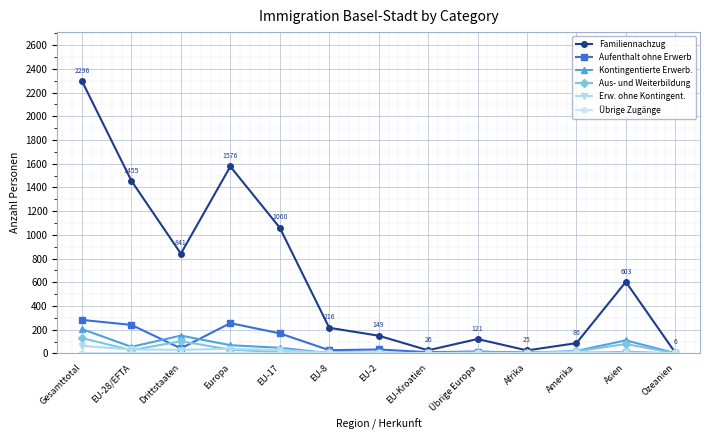

Does the chart have visible grid lines?

Yes